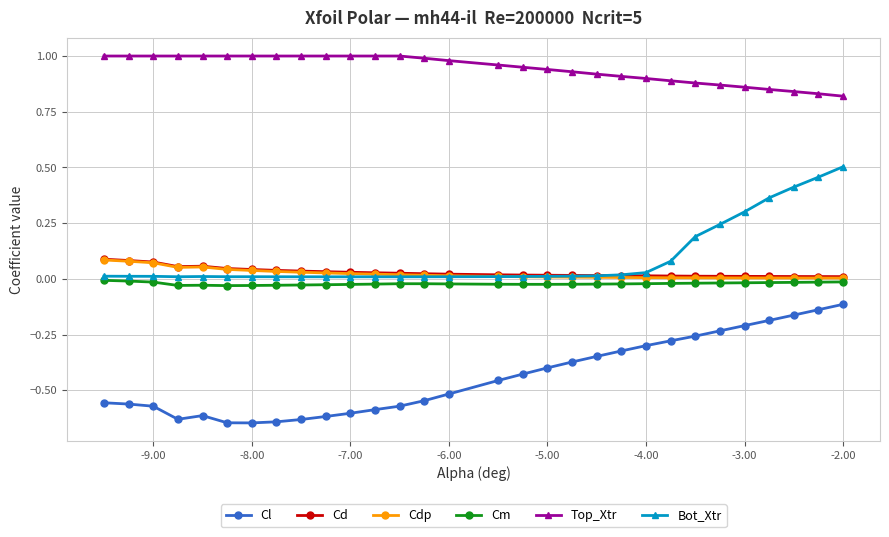

True or false: Cl and Cd cross at least once.

False